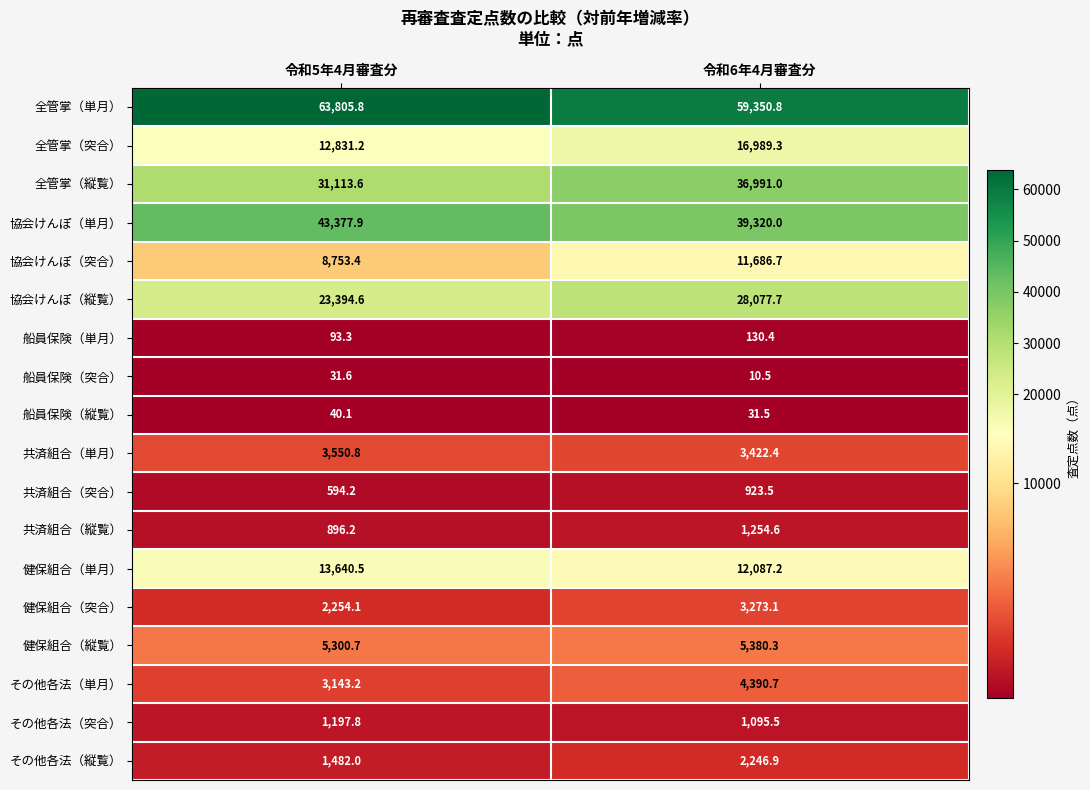

What is the smallest value displayed?

10.5